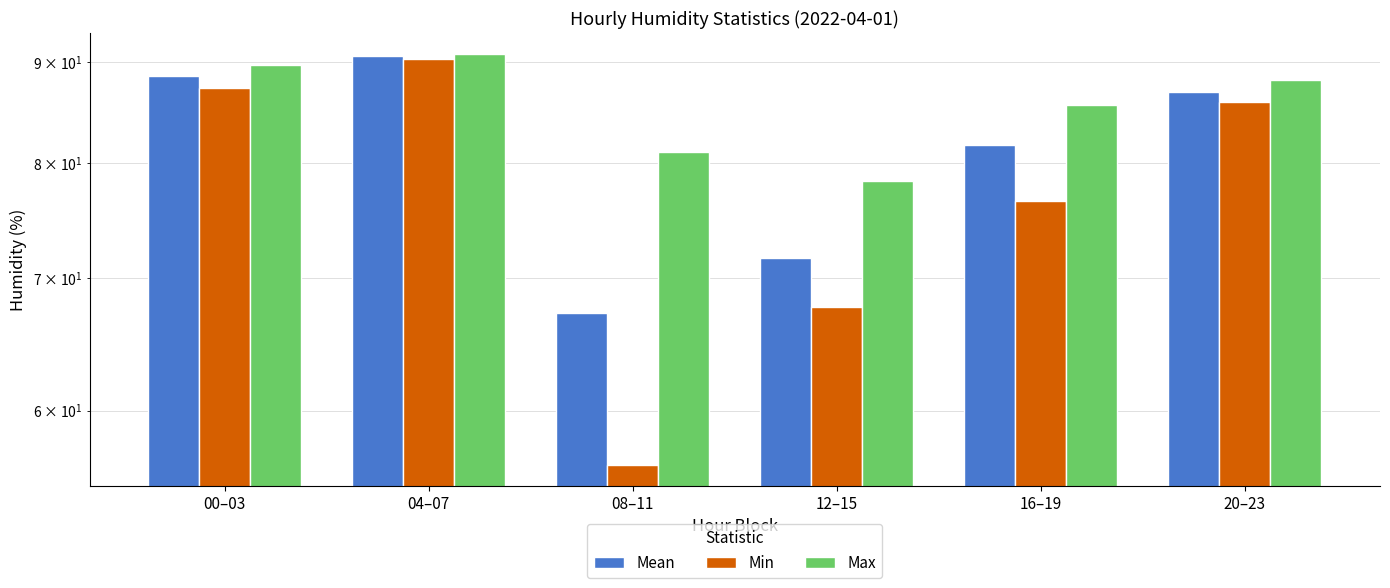

What is the difference between the second highest and minimum values in the Min series?

31.0